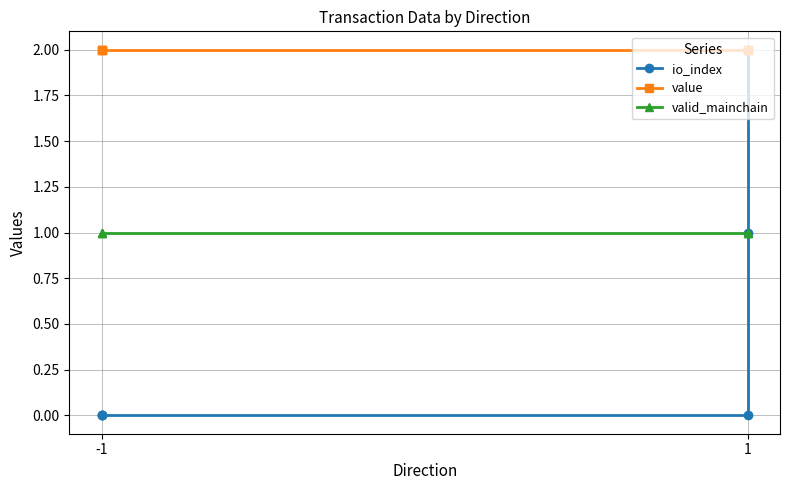

What is the sum of all io_index values?

3.0